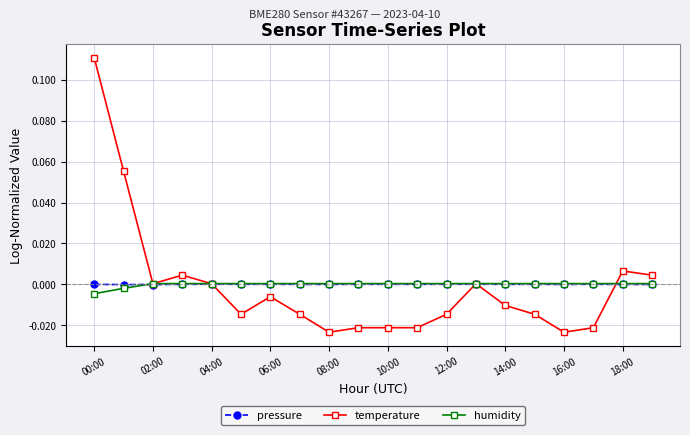

Which series has the widest spread of values?

temperature